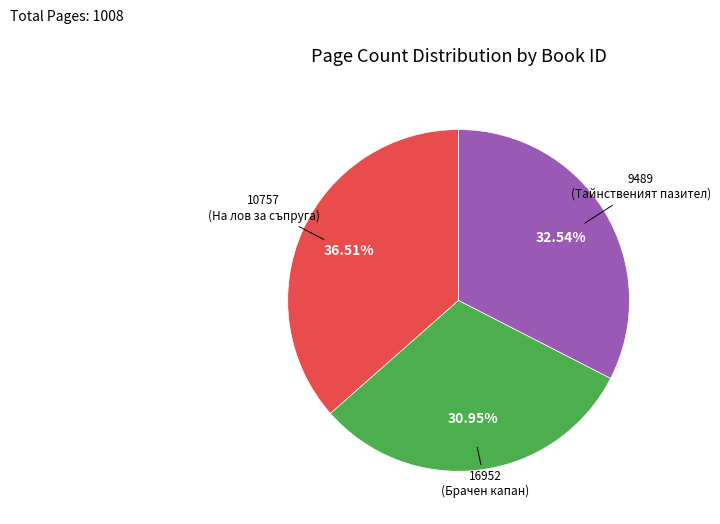

Is there any slice that represents more than half of the pie?

No